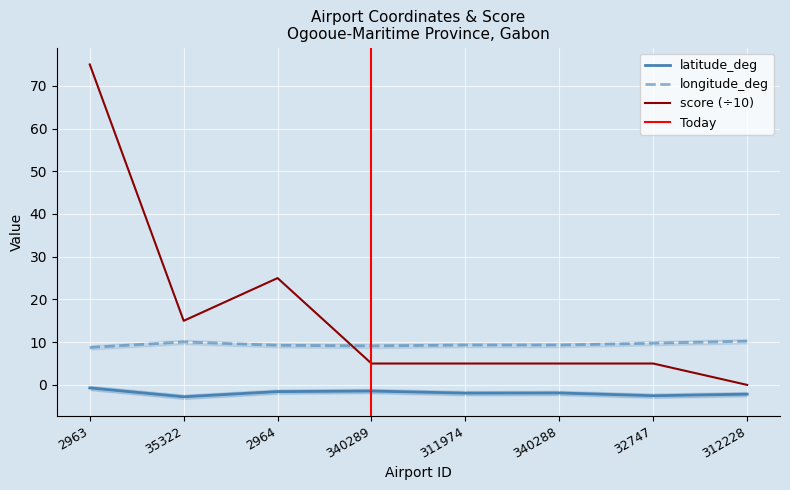

List the series in order of their peak value, lowest first.

latitude_deg, longitude_deg, score